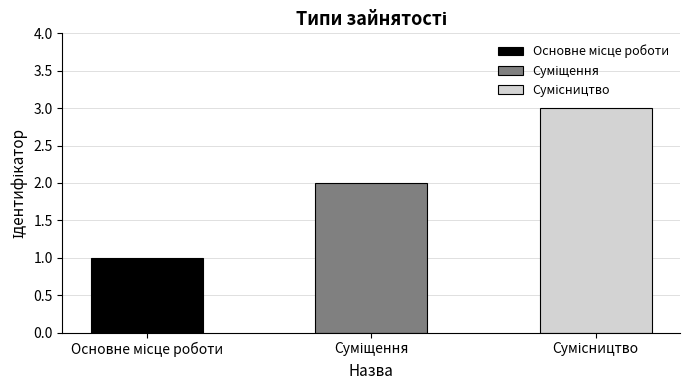

Are the bars horizontal?

No